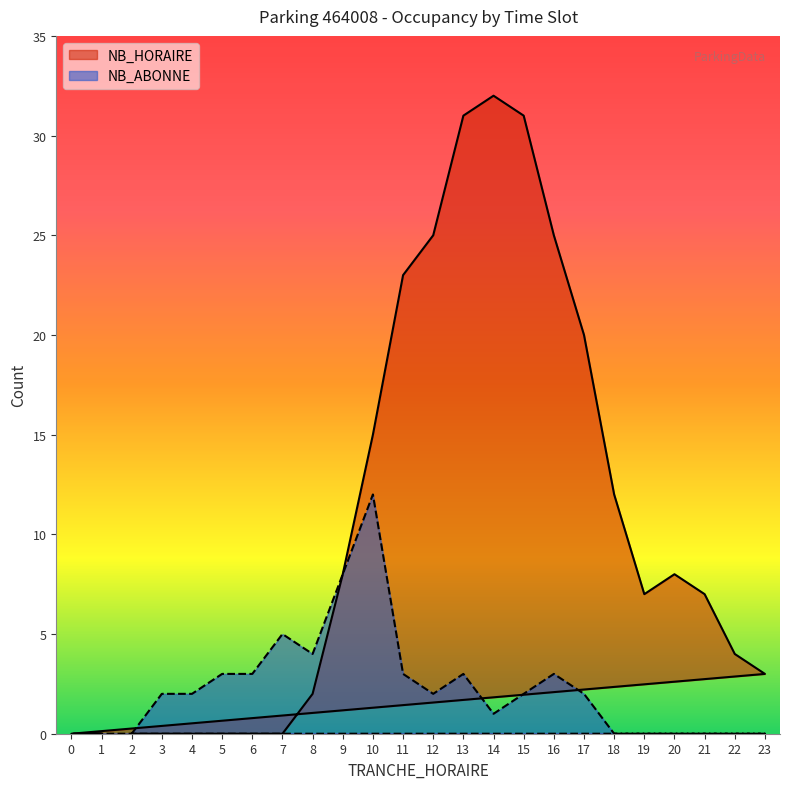

In NB_ABONNE, how many points are lower than both neighbors (excluding endpoints)?

3